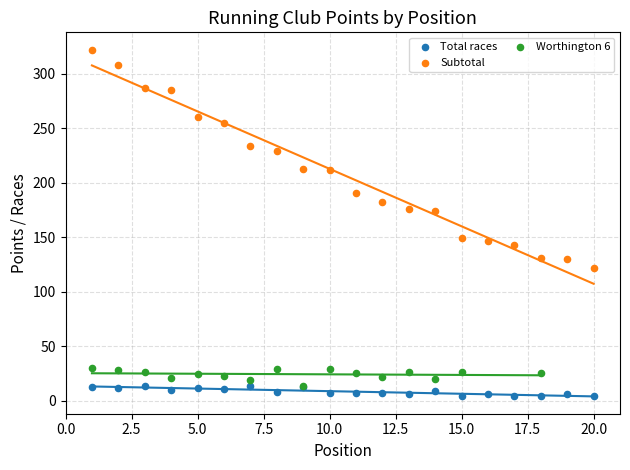

At how many categories does at least one series exceed 10?

20